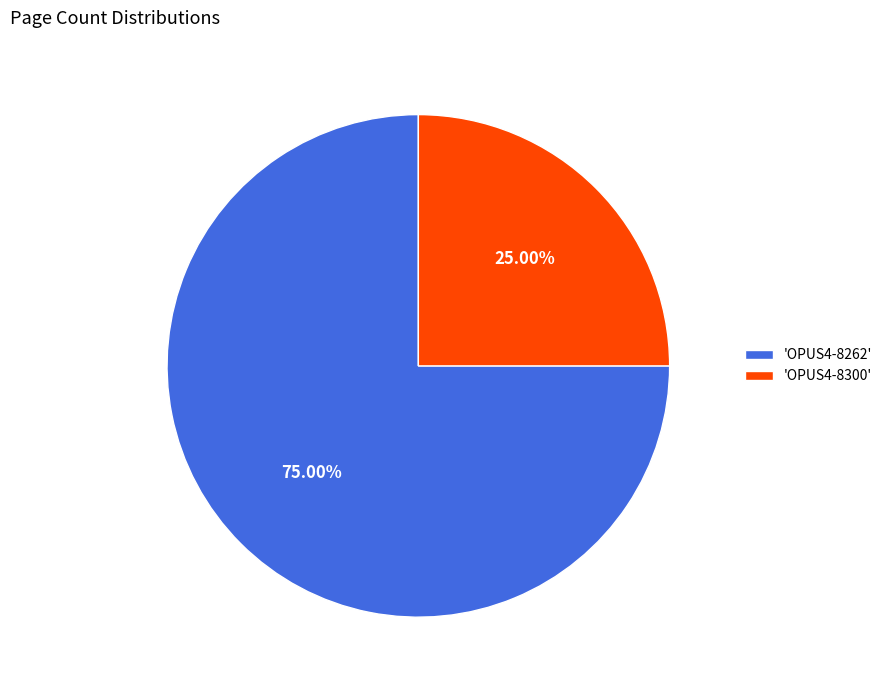

Which has a higher value, 'OPUS4-8300' or 'OPUS4-8262'?

'OPUS4-8262'